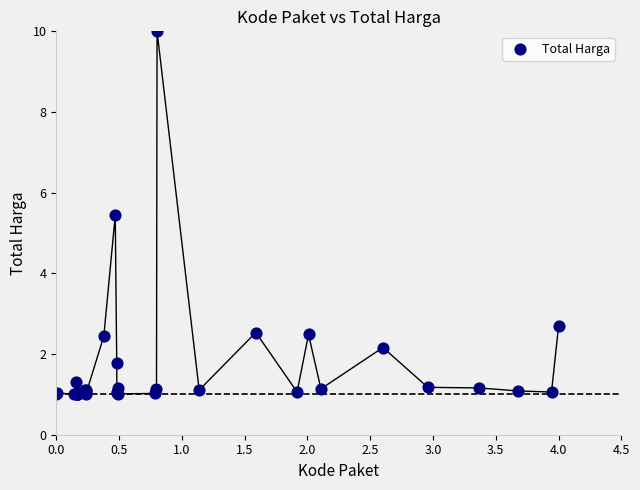

What Y value in the scatter plot is closest to 5?

5.4